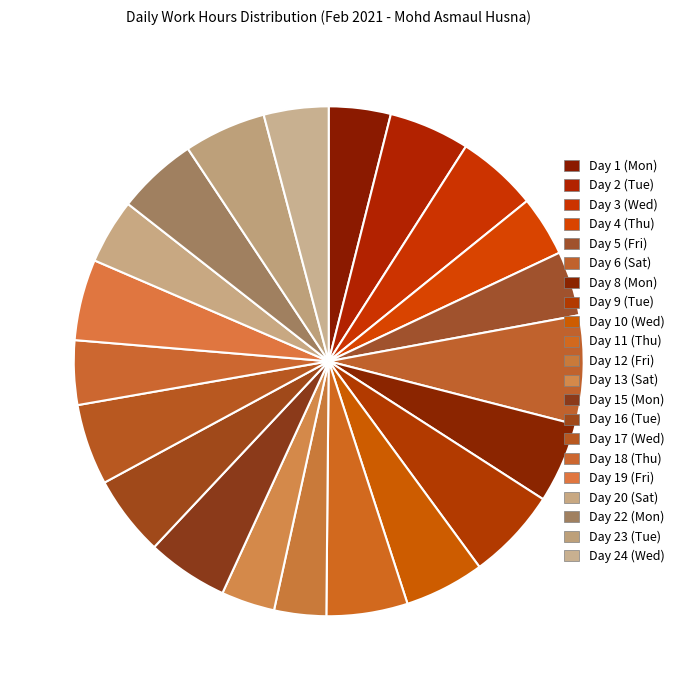

How many segments does this pie chart have?

21